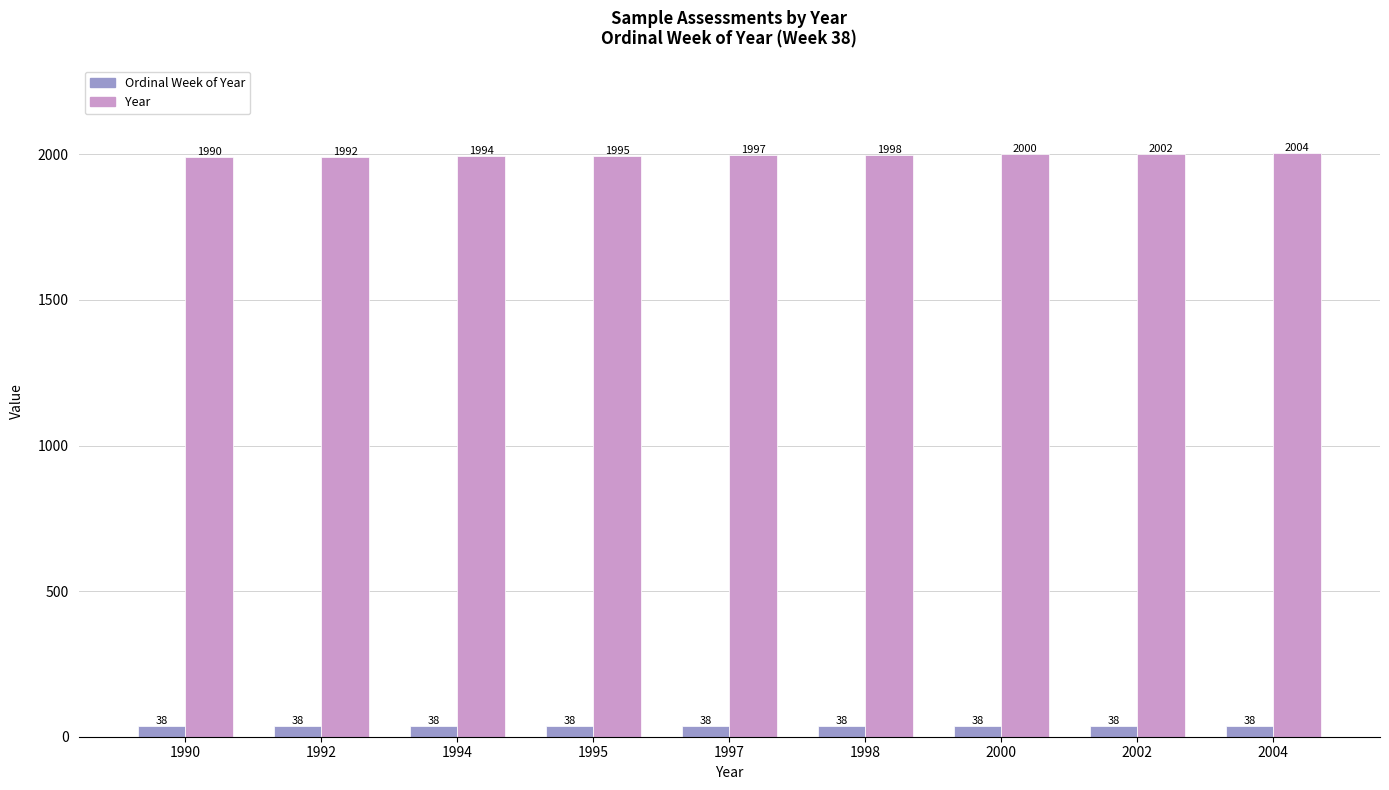

How many distinct data groups are displayed?

2